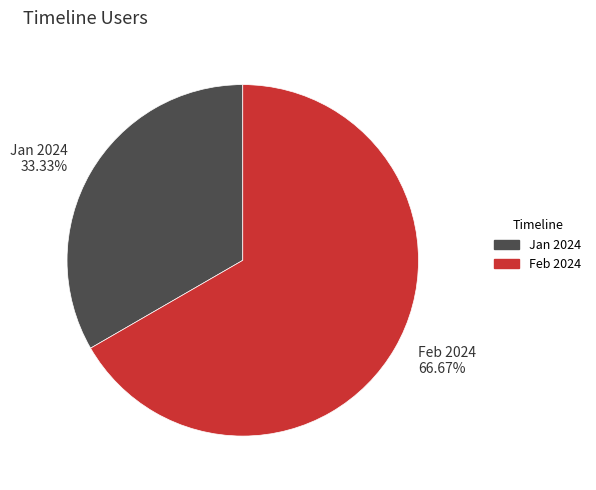

To the nearest percent, what is the difference between the largest and smallest slice percentages?

33%